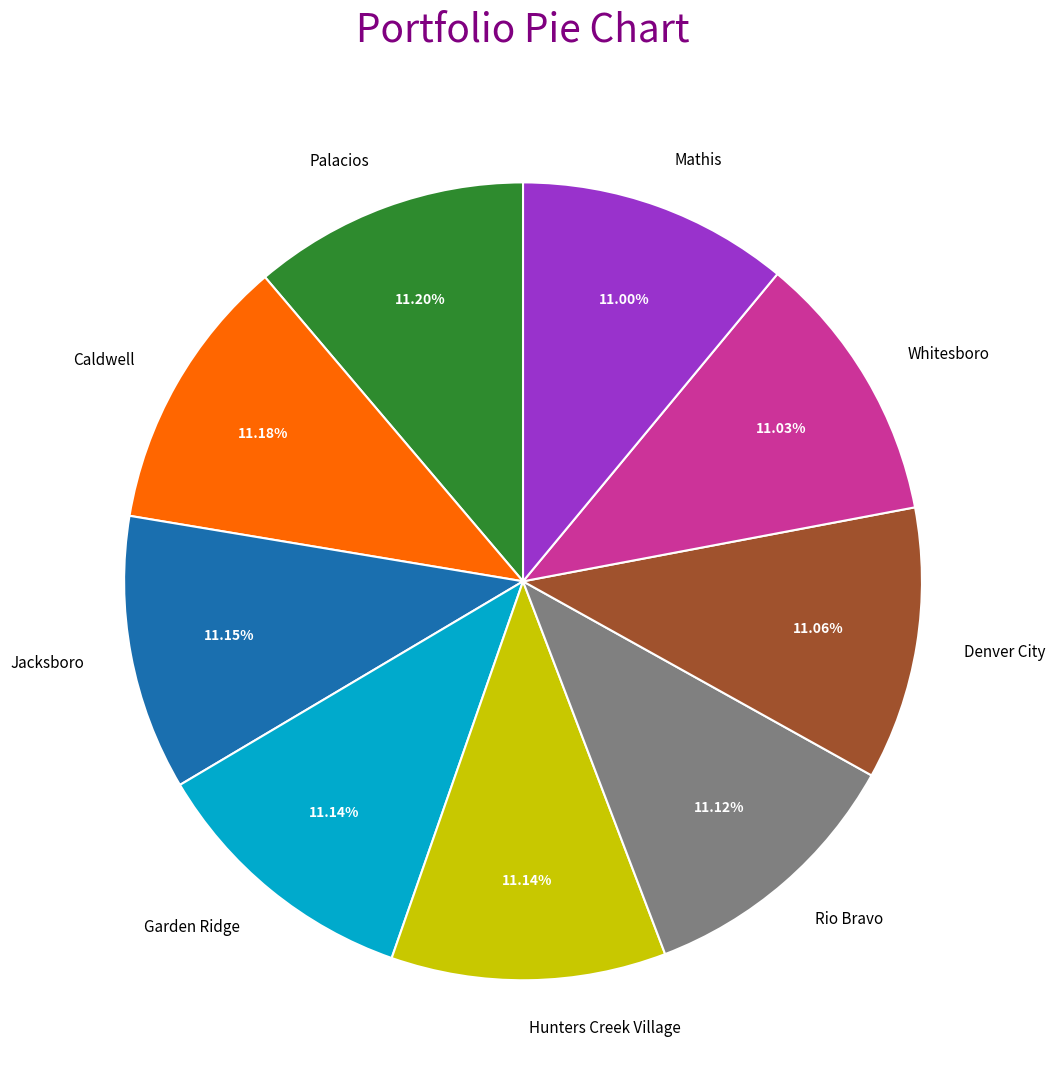

To the nearest percent, what portion does Palacios represent?

11%